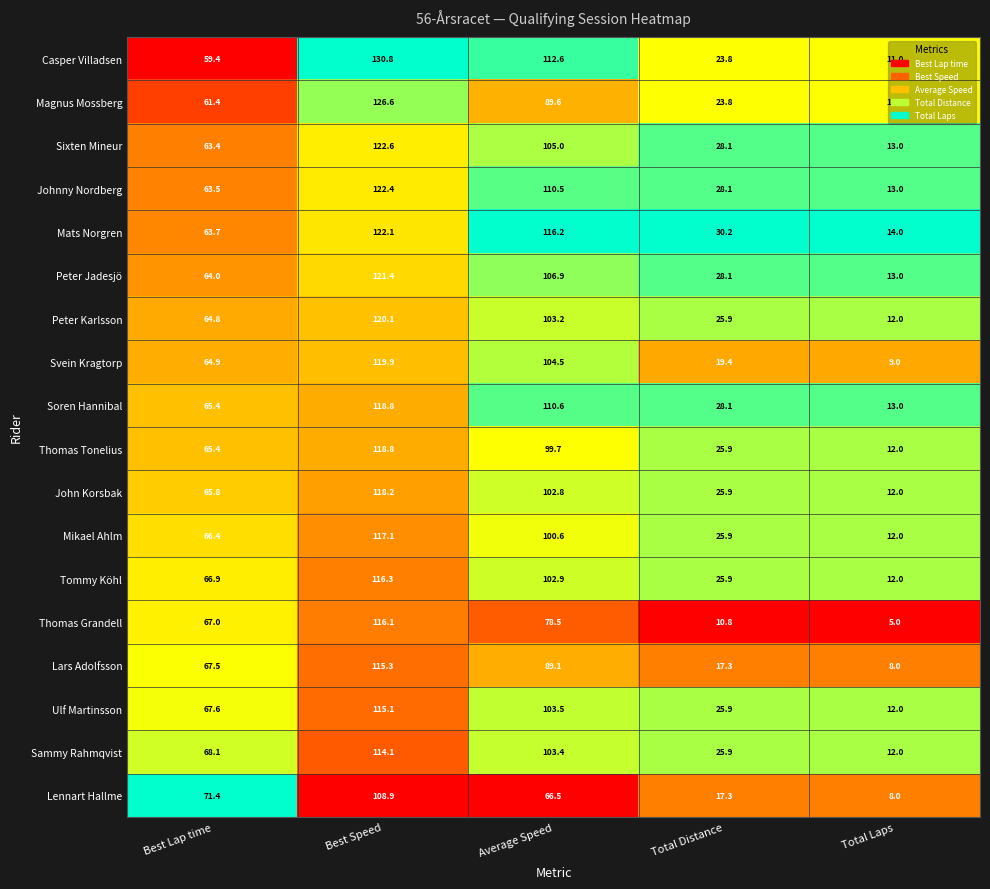

What is the total value across all series at Best Speed?

2144.6